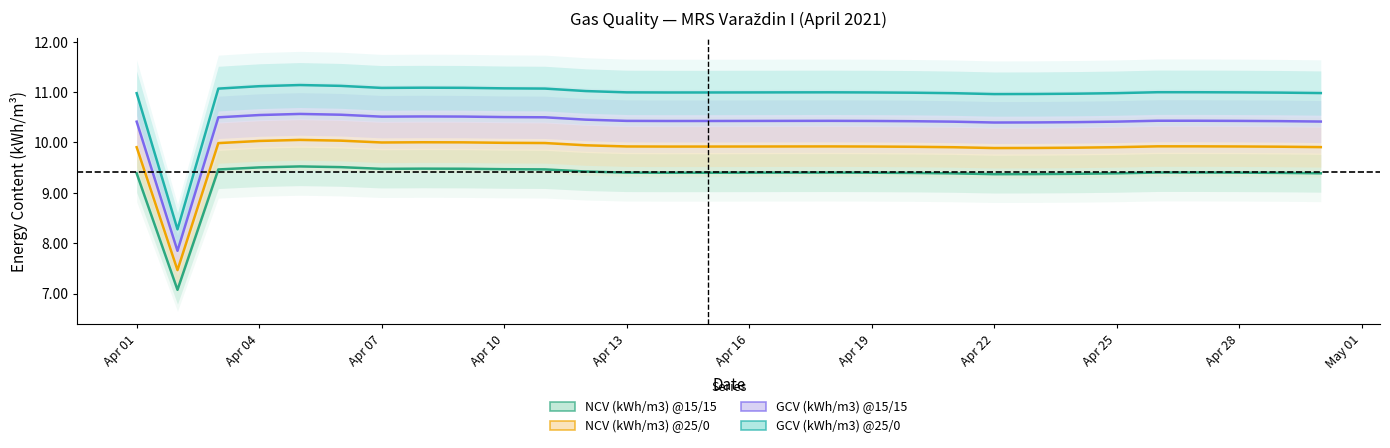

What position from the right is Apr 22?

9